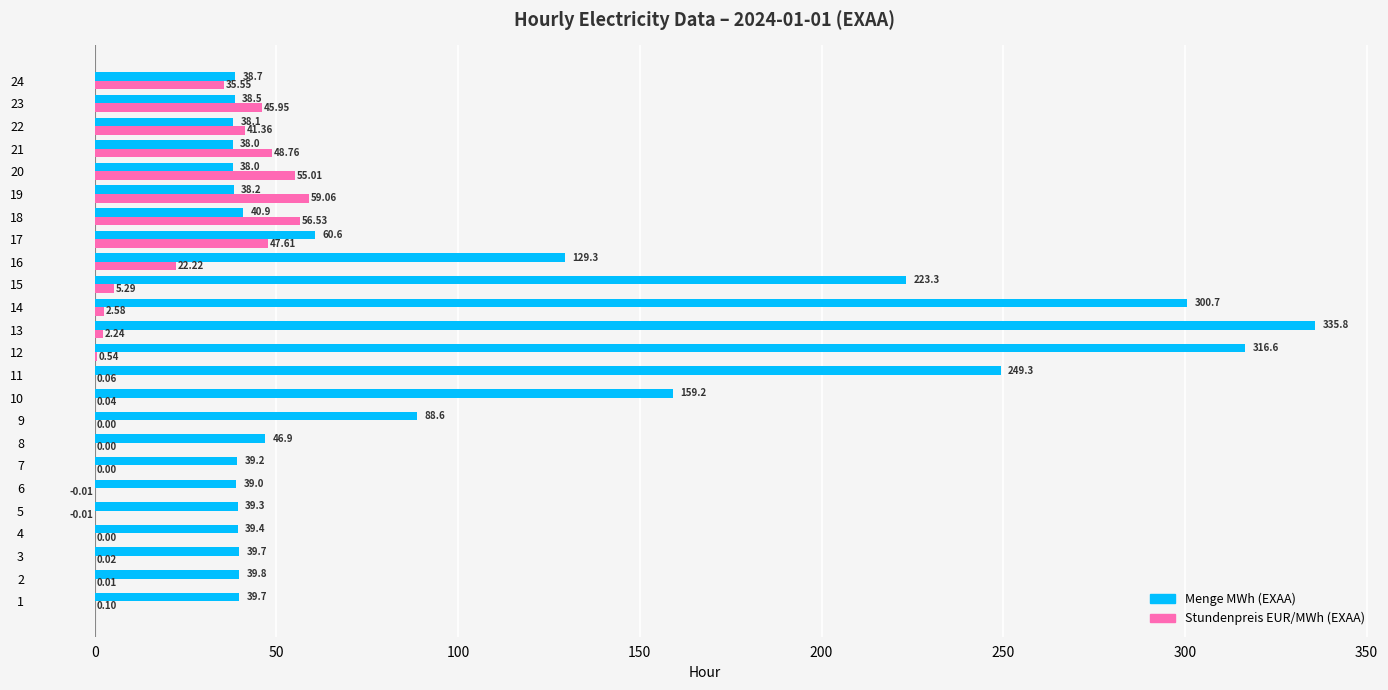

What is the sum of the Menge MWh (EXAA) values at 11 and 12?

565.9